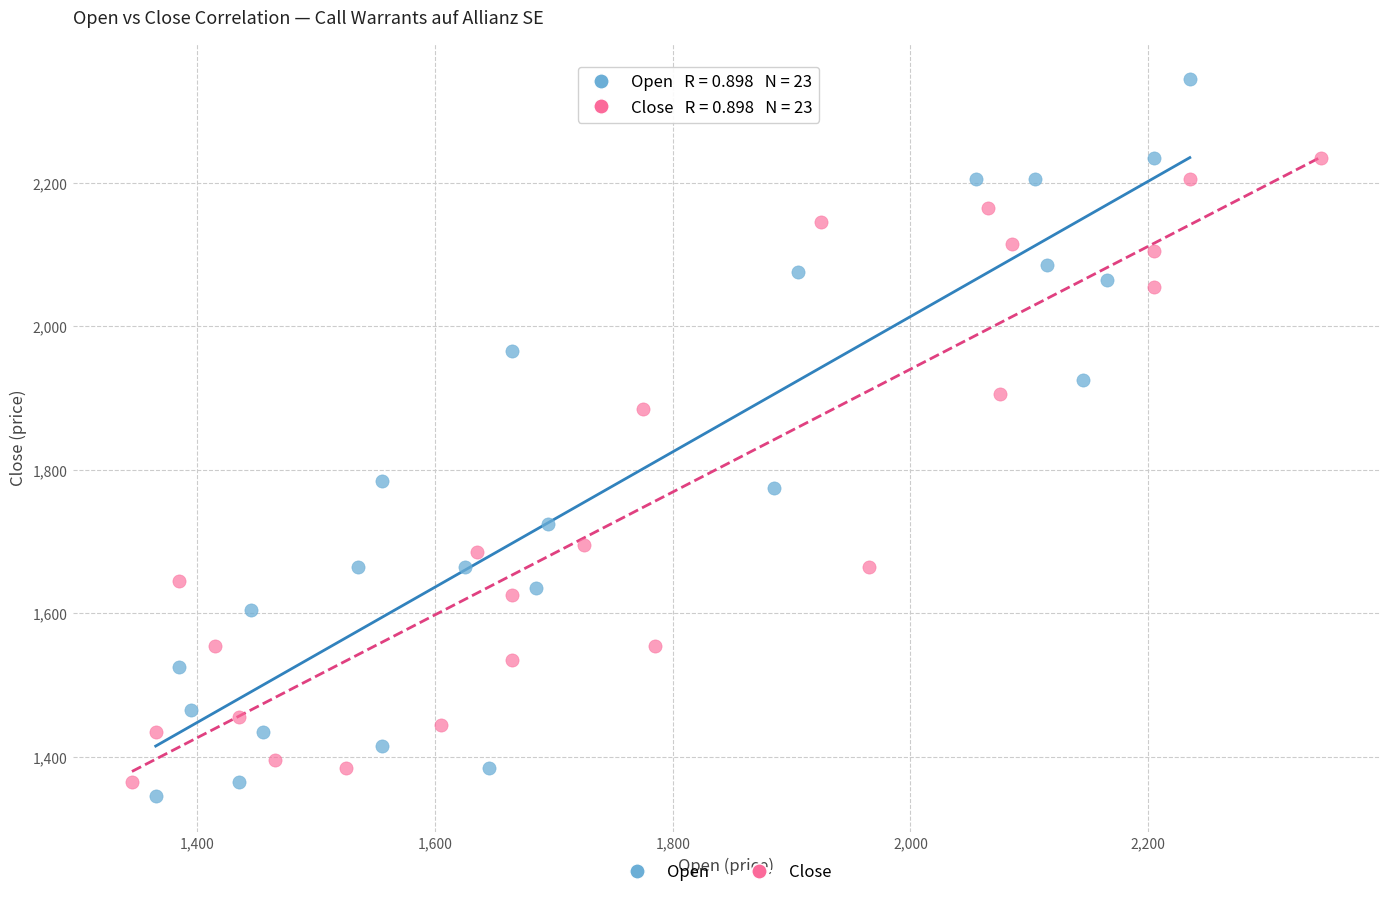

What are all the series names shown in the legend?

Open, Close